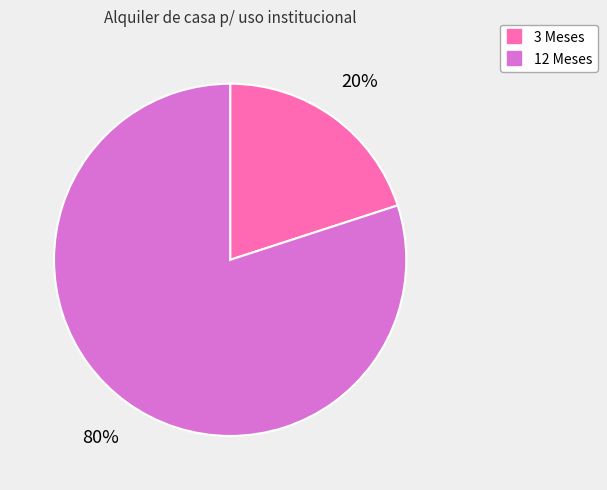

Does 3 Meses account for over 50% of the chart?

No